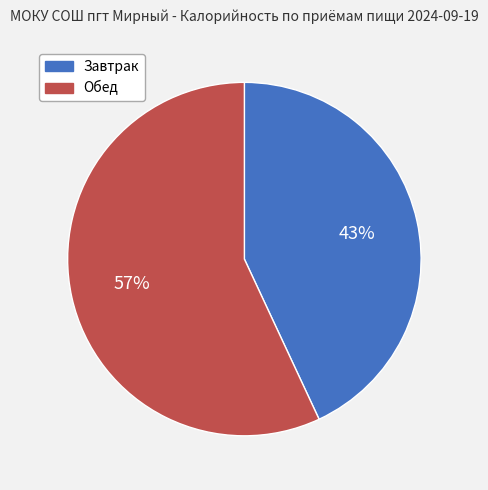

Which category accounts for the majority?

Обед